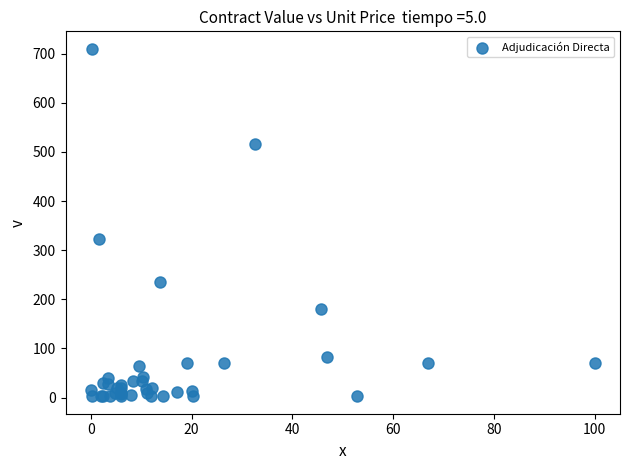

What Y value in the scatter plot is closest to 356?

321.9